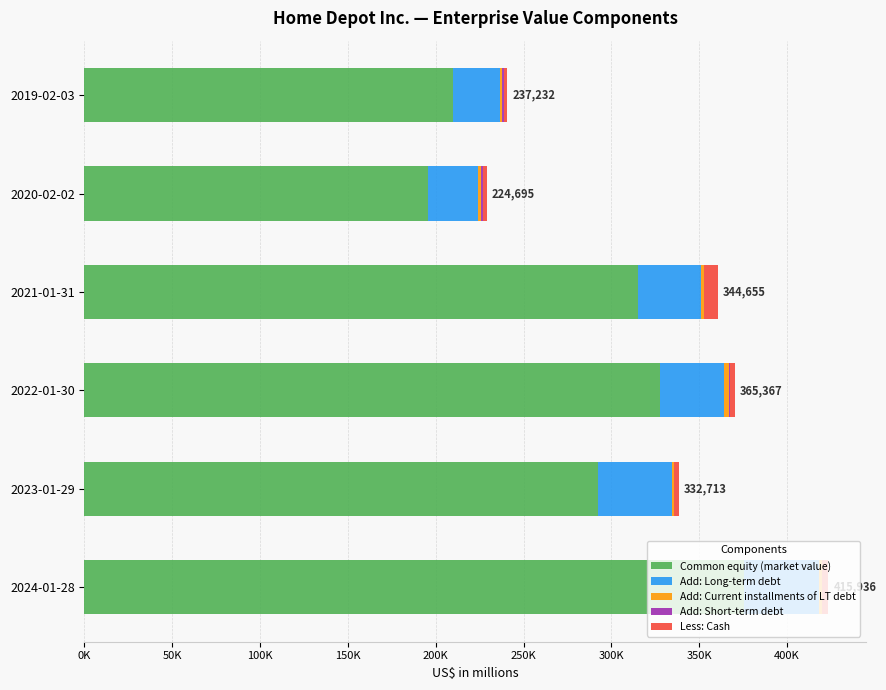

What is the difference between the maximum and minimum values in the Common equity (market value) series?

180240